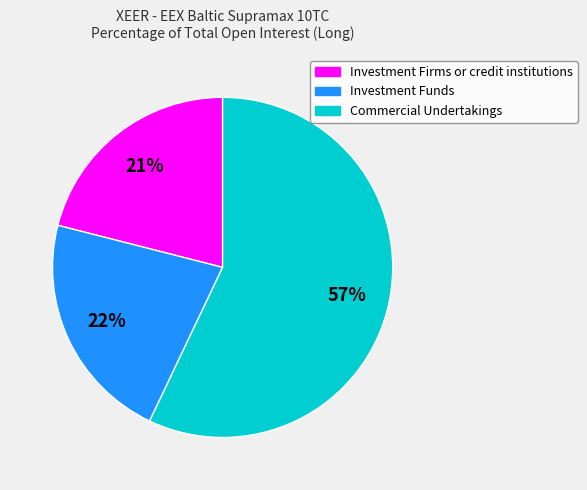

Is the sum of Investment Firms or credit institutions and Investment Funds greater than half?

No